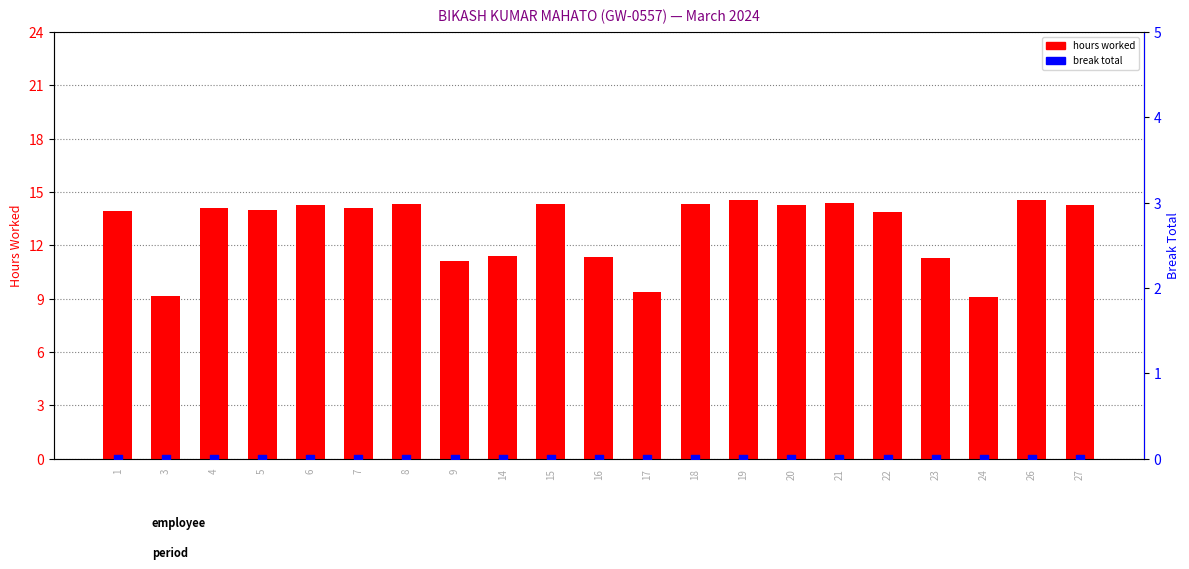

At how many categories does at least one series exceed 14?

11